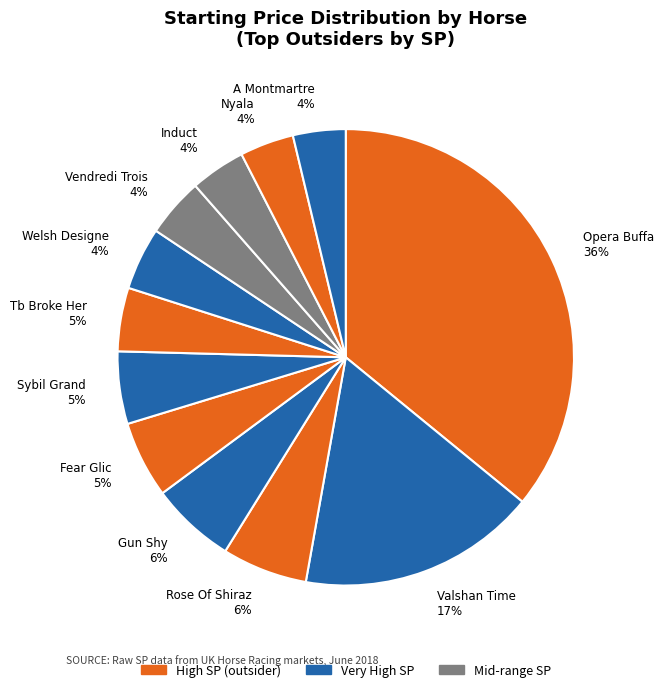

Is there a majority slice in this chart?

No